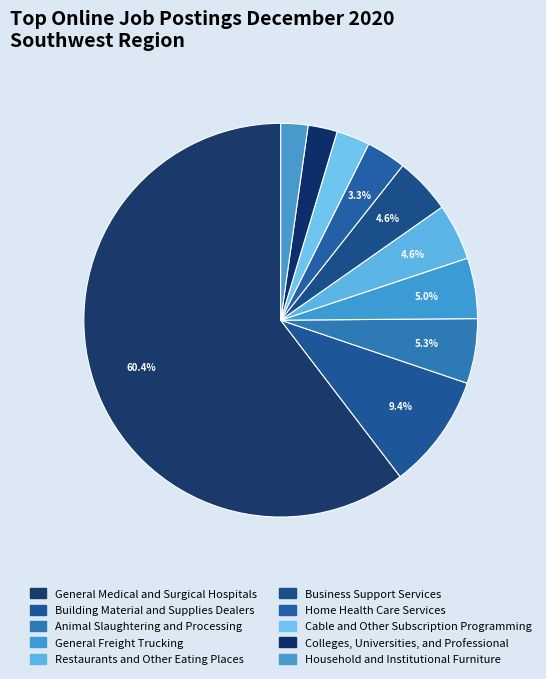

To the nearest percent, what is the average slice percentage?

10%